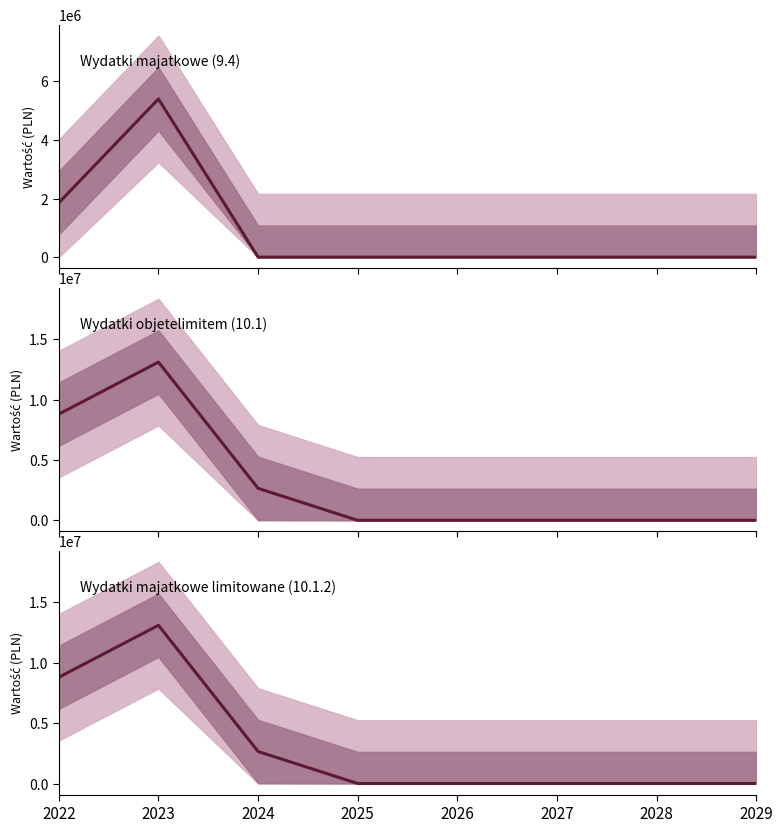

What are all the series names shown in the legend?

Wydatki majatkowe (9.4), Wydatki objetelimitem (10.1), Wydatki majatkowe limitowane (10.1.2)